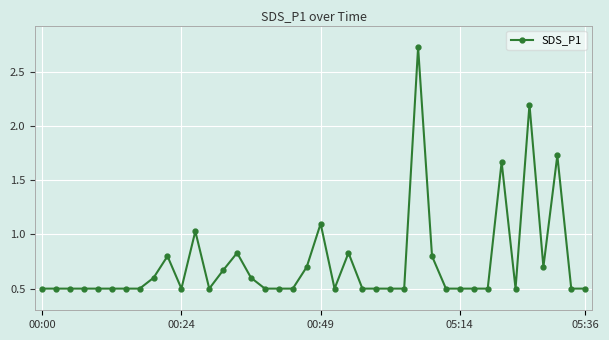

What is the sum of all values?

29.5